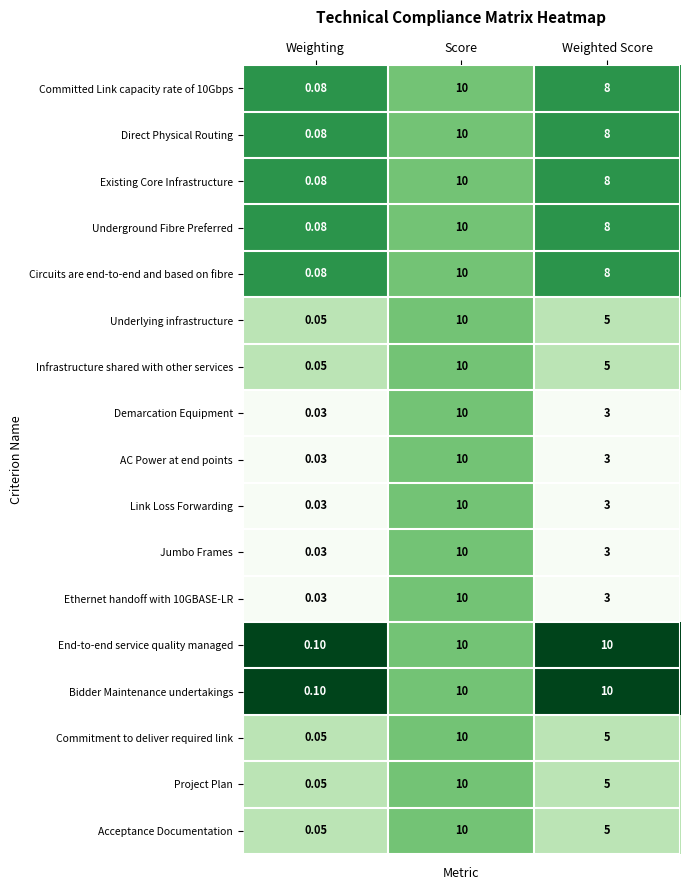

At which category is the sum across all series the highest?

Score